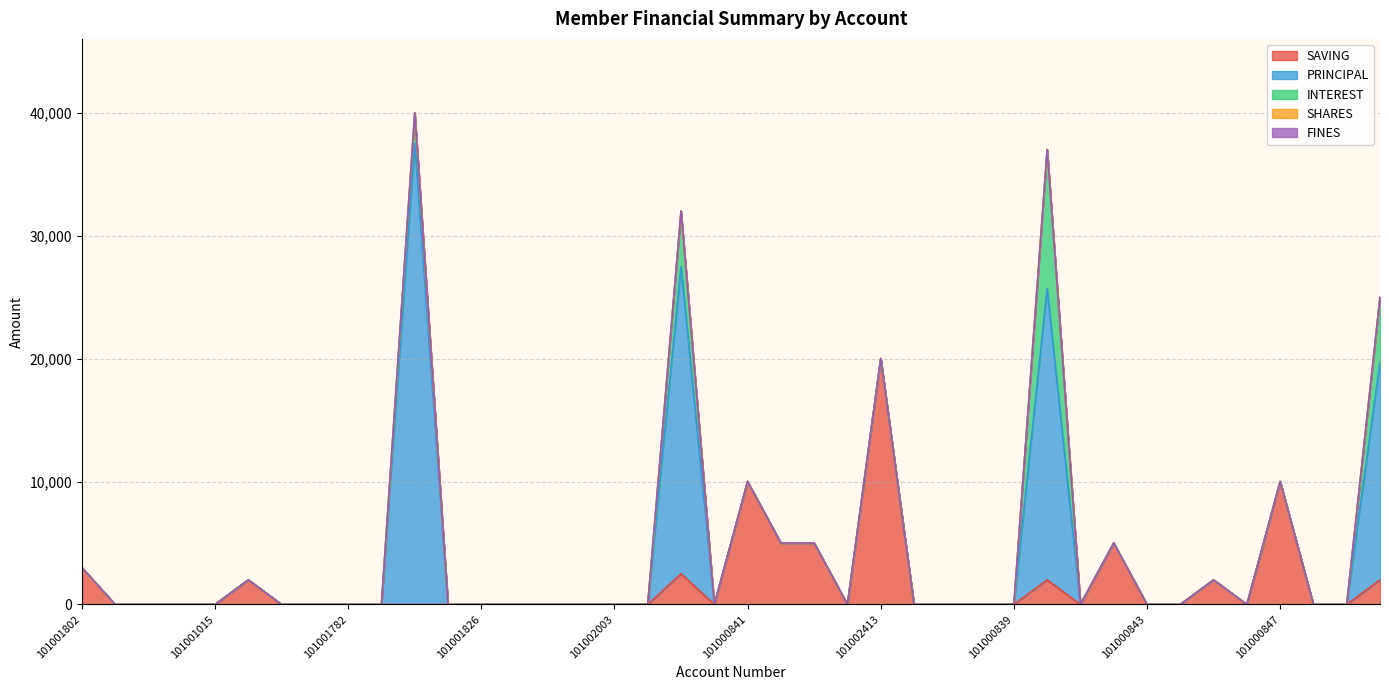

Count the number of categories in the chart.

40